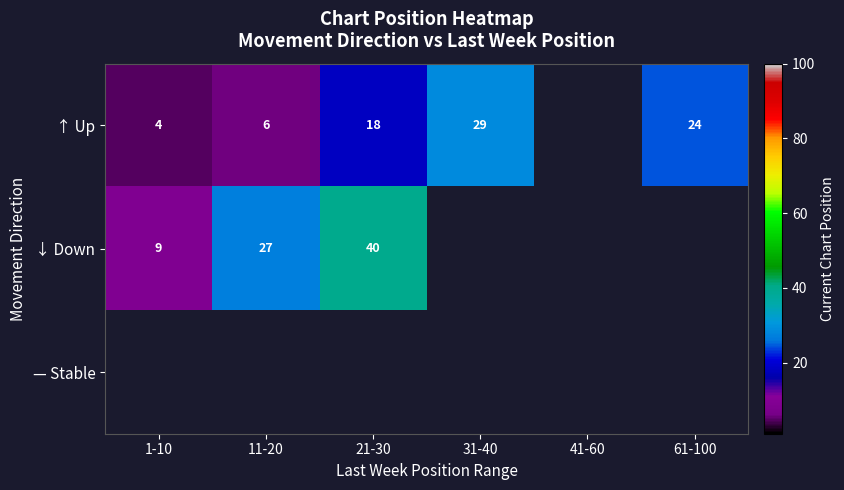

The ↓ Down series shows 9.0 at 1-10. True or false?

True